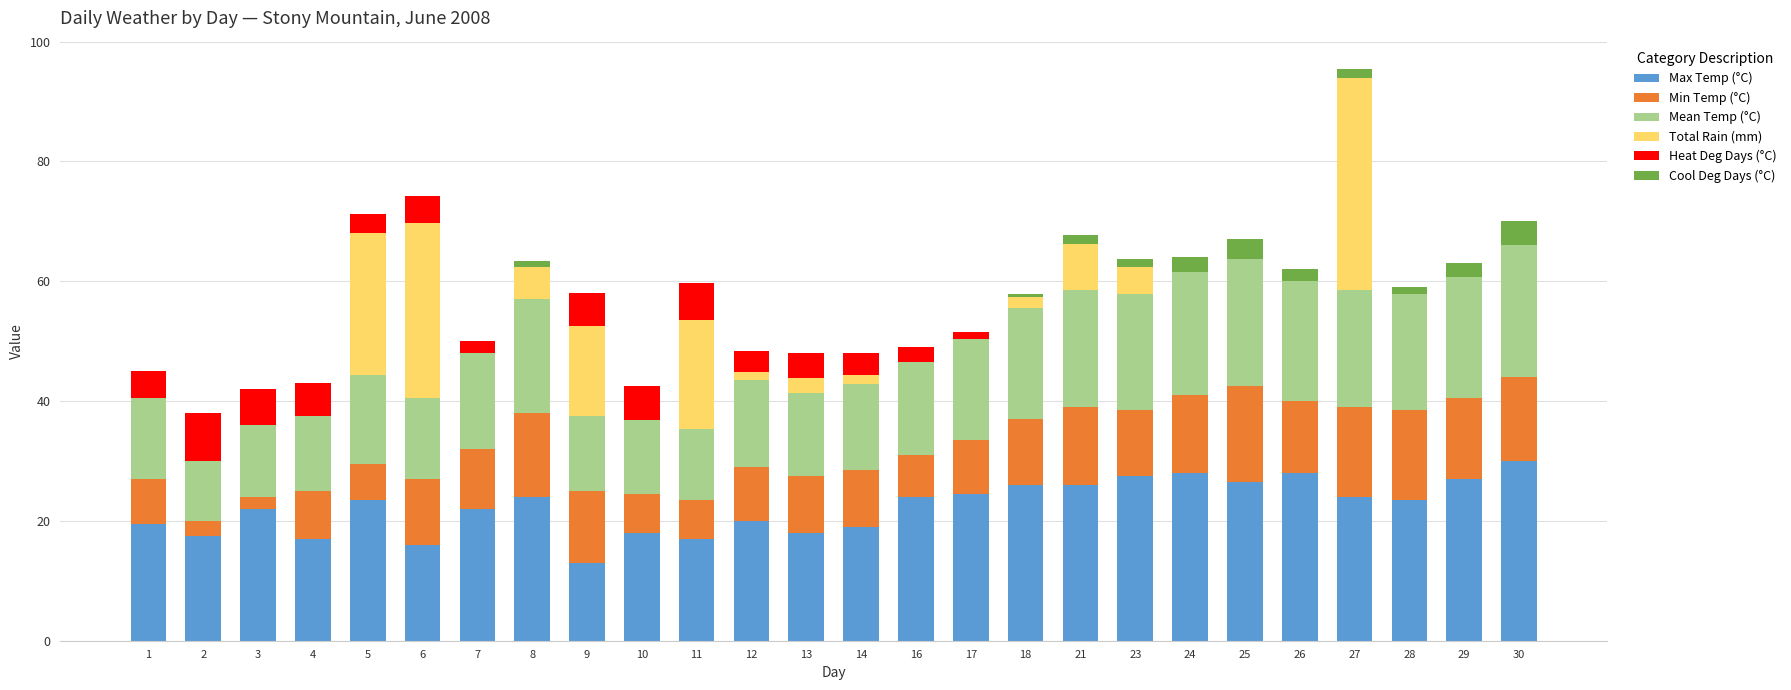

At which label does Max Temp (°C) first exceed 23?

5